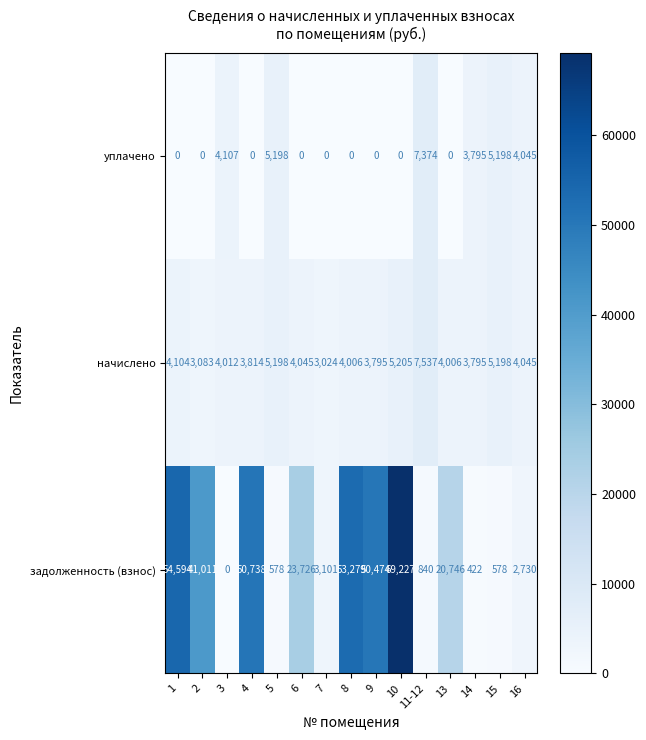

What is the total value across all series at 14?

8012